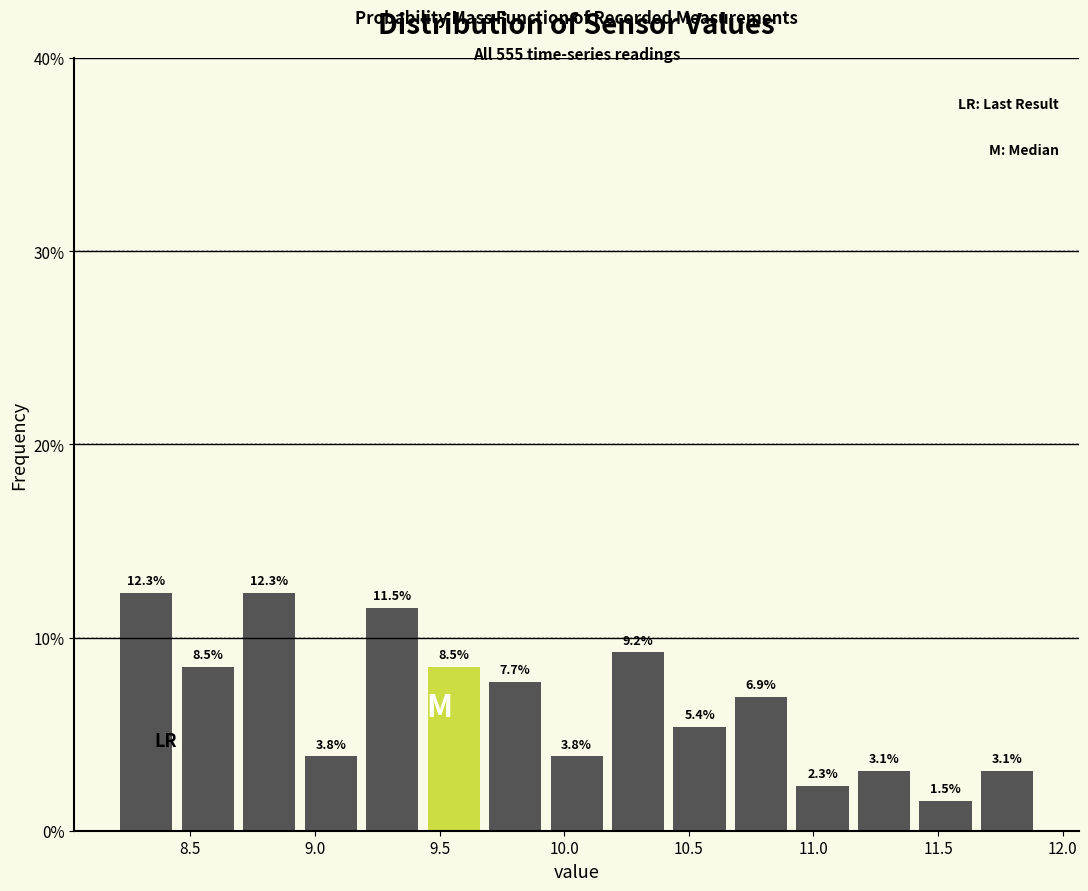

What is the height of the bar covering 10.90 to 11.15 on the x-axis? The bar edges are not printed on the chart, so give them approximately, as read against the axis.

2.3